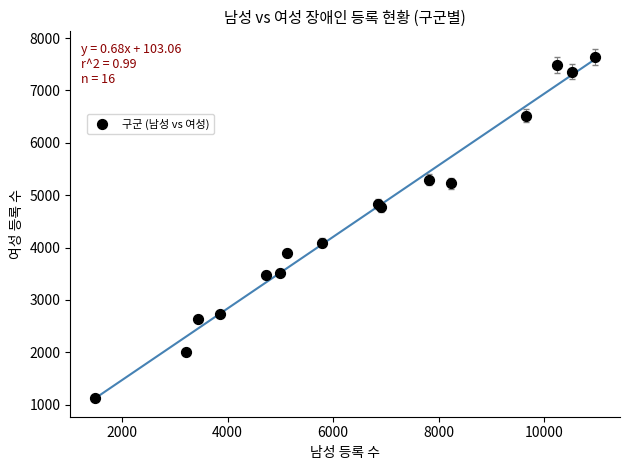

What Y value in the scatter plot is closest to 4385?

4095